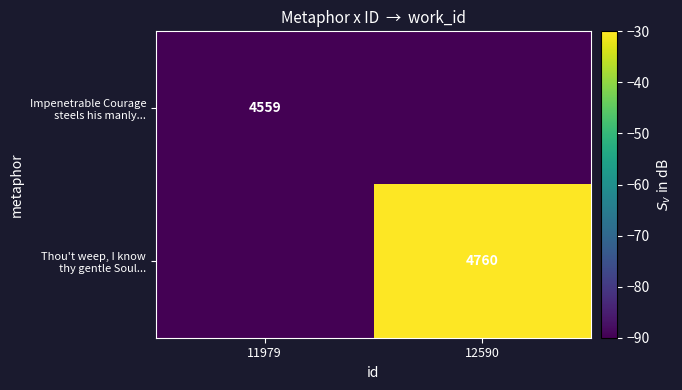

How many series are shown in this chart?

2